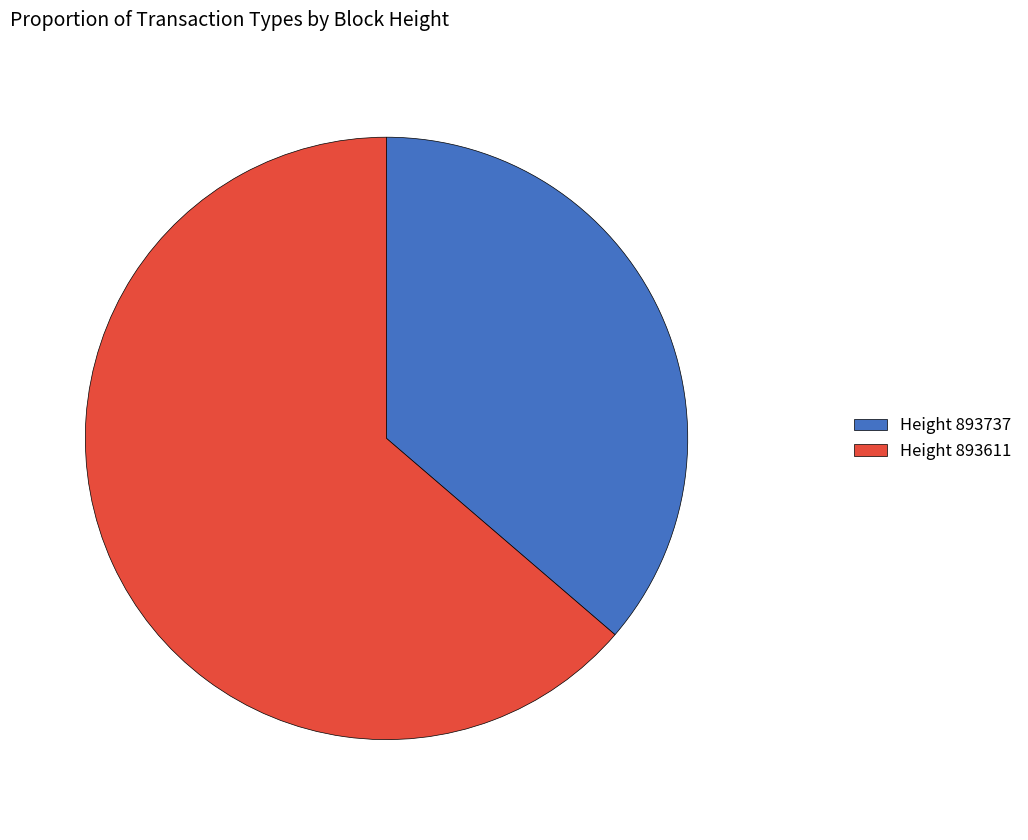

Is the sum of Height 893737 and Height 893611 greater than half?

Yes